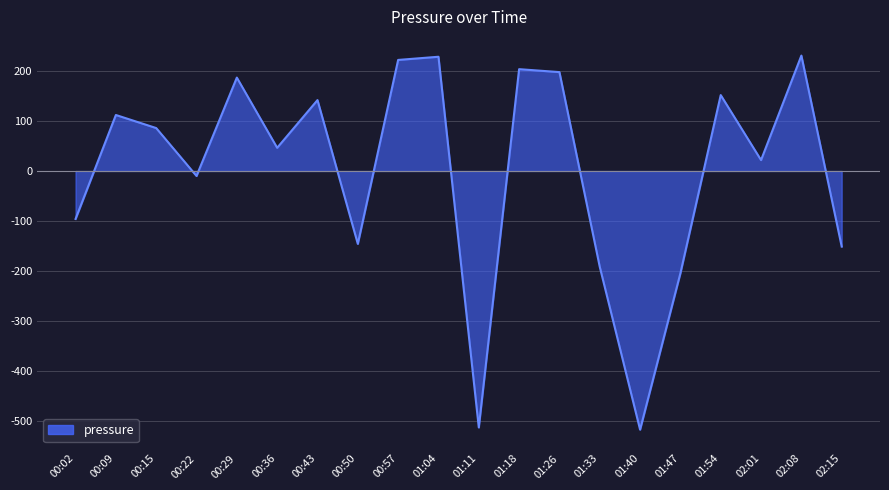

What is the greatest value displayed?

230.9